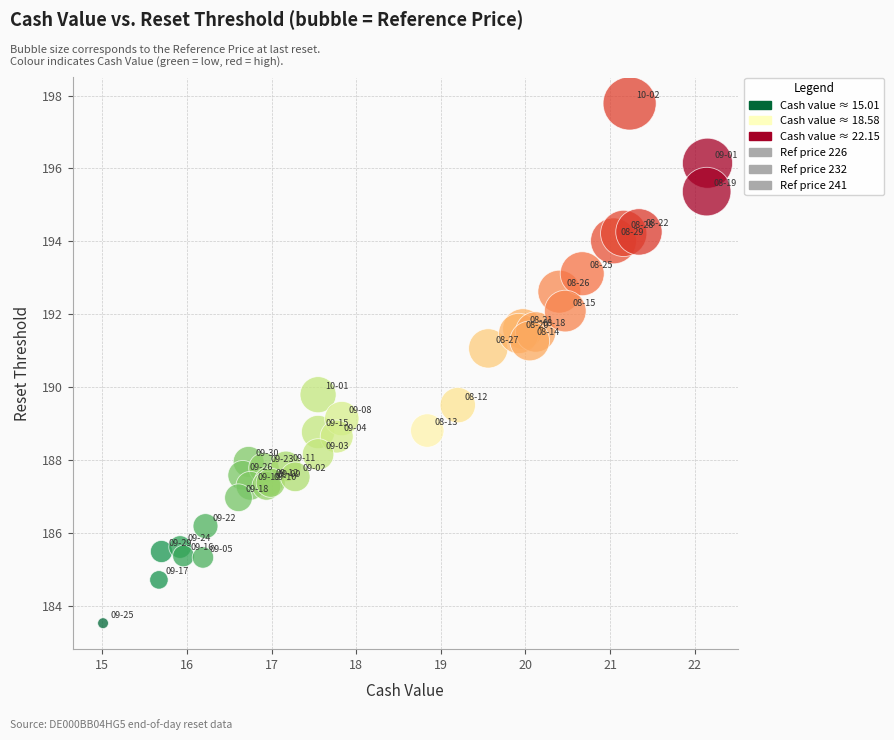

What Y value in the scatter plot is closest to 190?

189.8